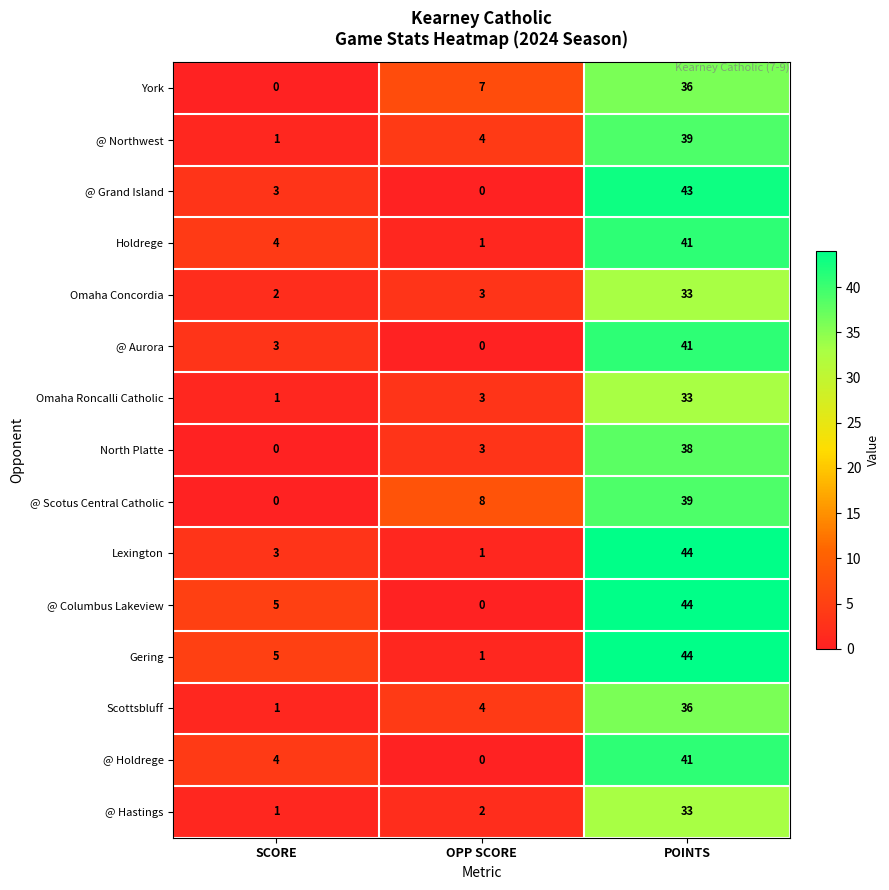

Read the @ Northwest value at OPP SCORE.

4